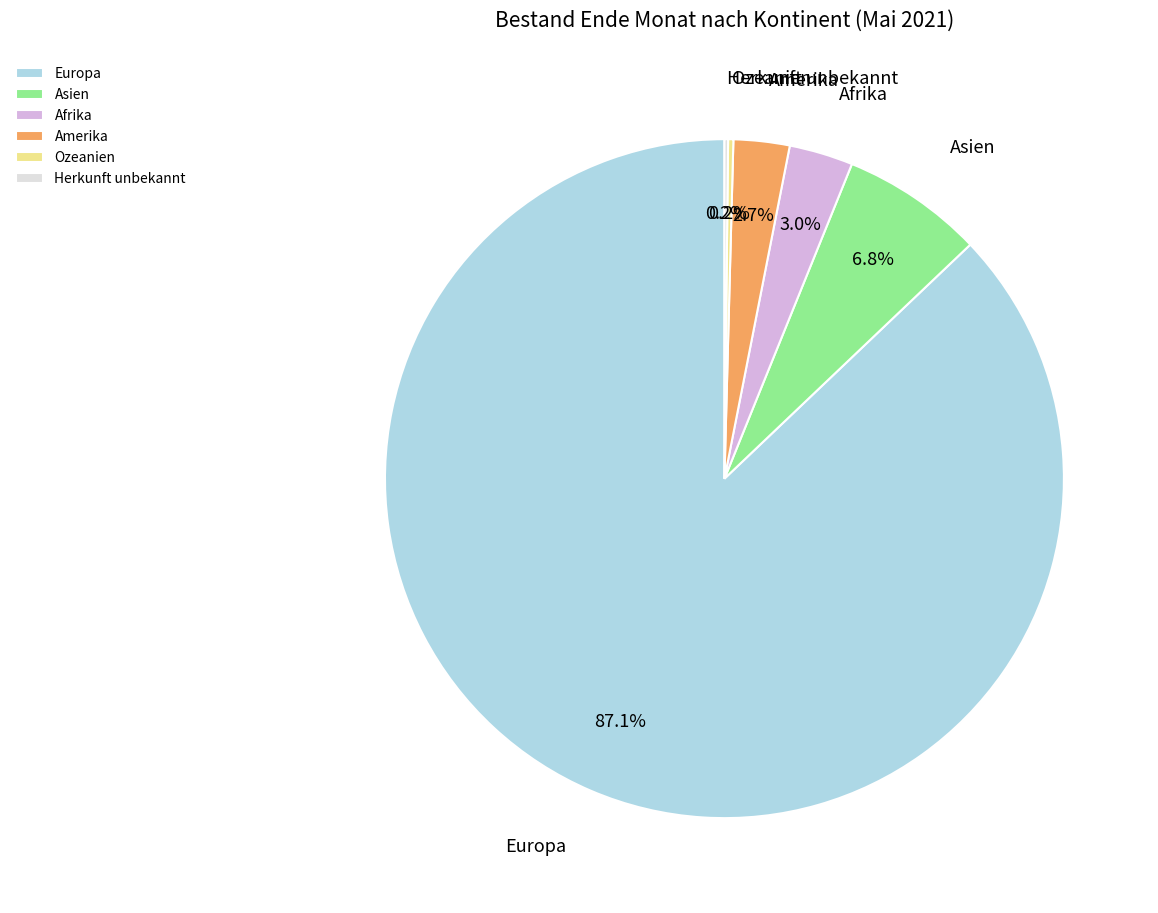

What is the majority slice?

Europa